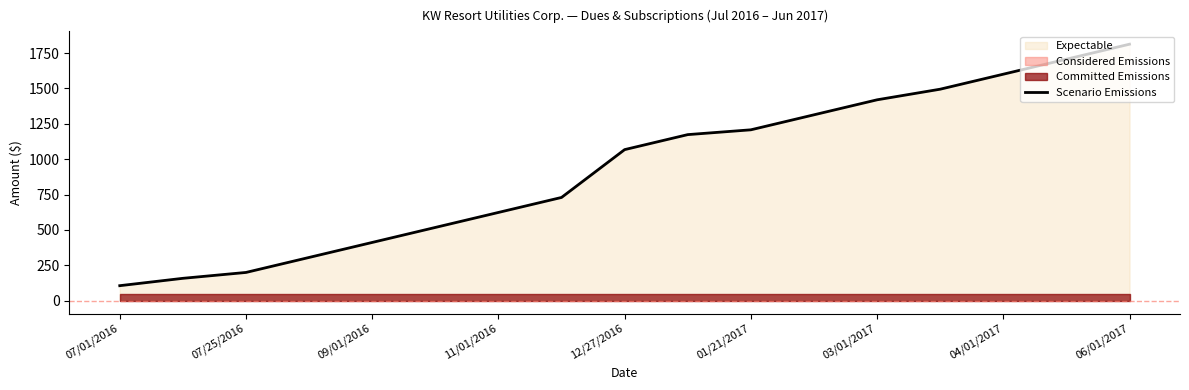

What is the maximum value for Scenario Emissions?

1812.5